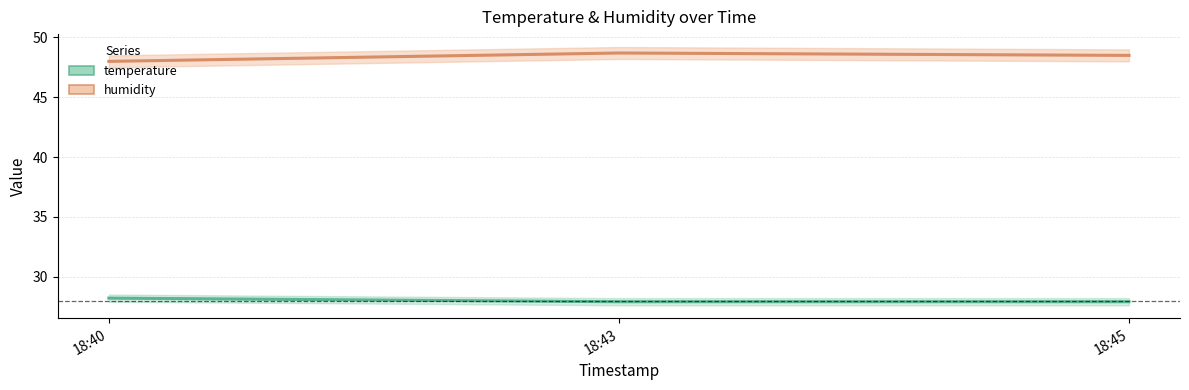

What position from the right is 2023-06-10T18:45:37?

1